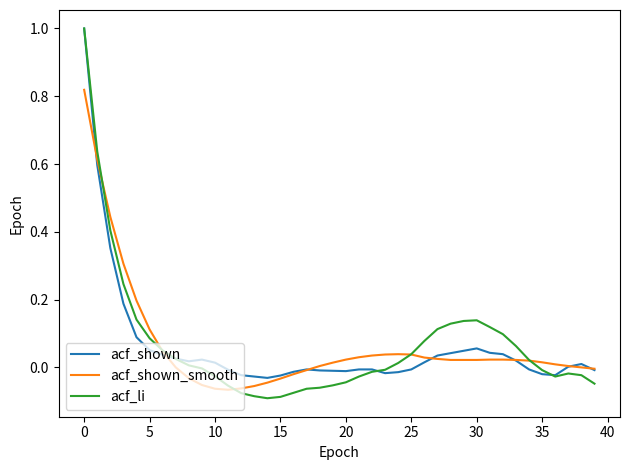

Which series has the widest spread of values?

acf_li